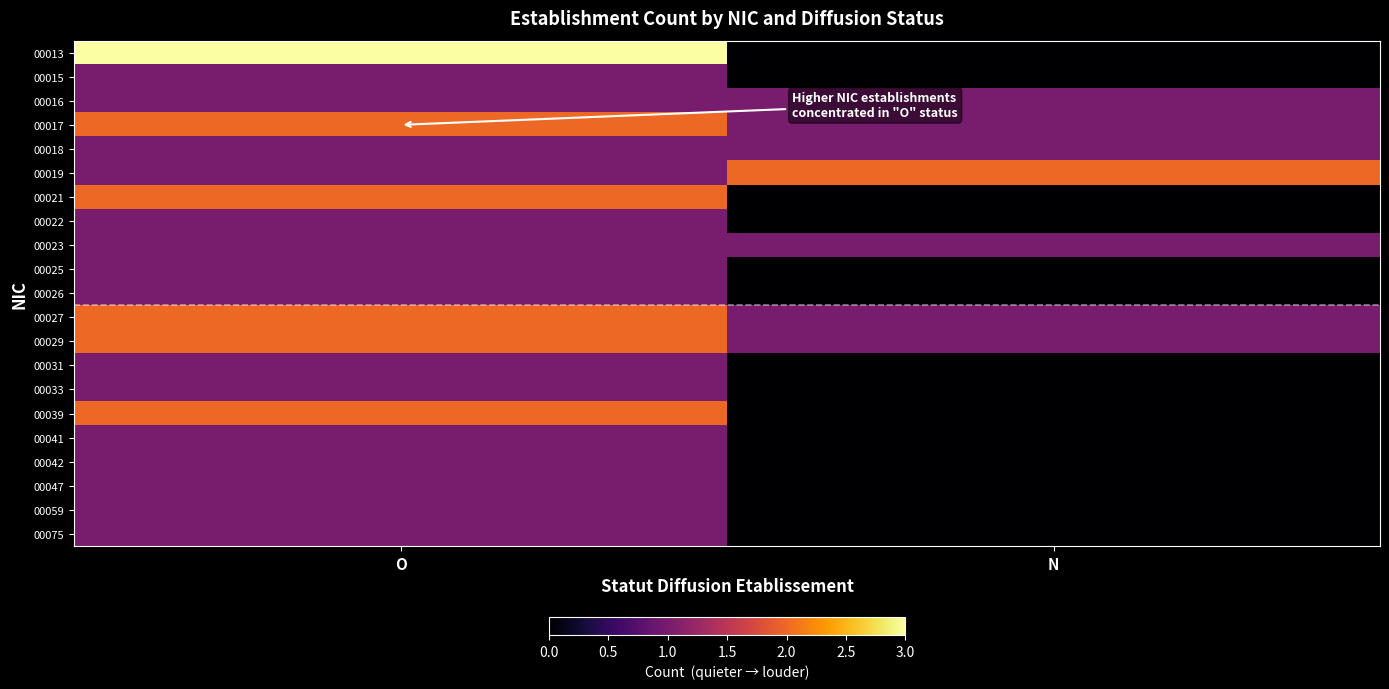

Reading left to right, extract all data points from this chart.

00013: O=3	N=0
00015: O=1	N=0
00016: O=1	N=1
00017: O=2	N=1
00018: O=1	N=1
00019: O=1	N=2
00021: O=2	N=0
00022: O=1	N=0
00023: O=1	N=1
00025: O=1	N=0
00026: O=1	N=0
00027: O=2	N=1
00029: O=2	N=1
00031: O=1	N=0
00033: O=1	N=0
00039: O=2	N=0
00041: O=1	N=0
00042: O=1	N=0
00047: O=1	N=0
00059: O=1	N=0
00075: O=1	N=0